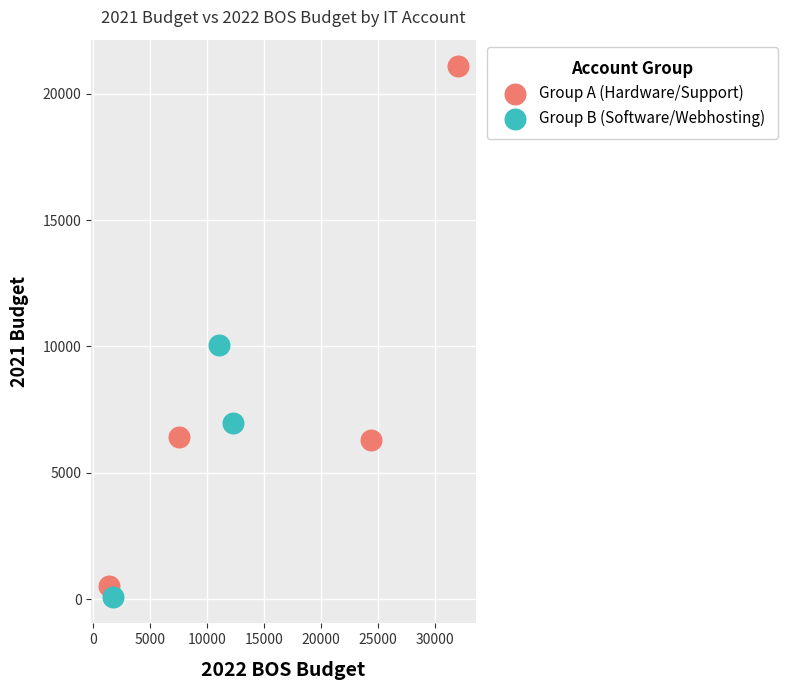

Which series reaches the maximum Y coordinate?

Group A (Hardware/Support)